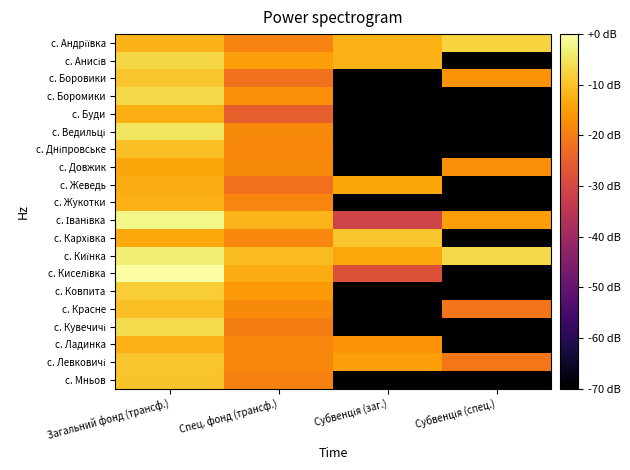

What is the total value across all series at Субвенція (заг.)?

-1482.7